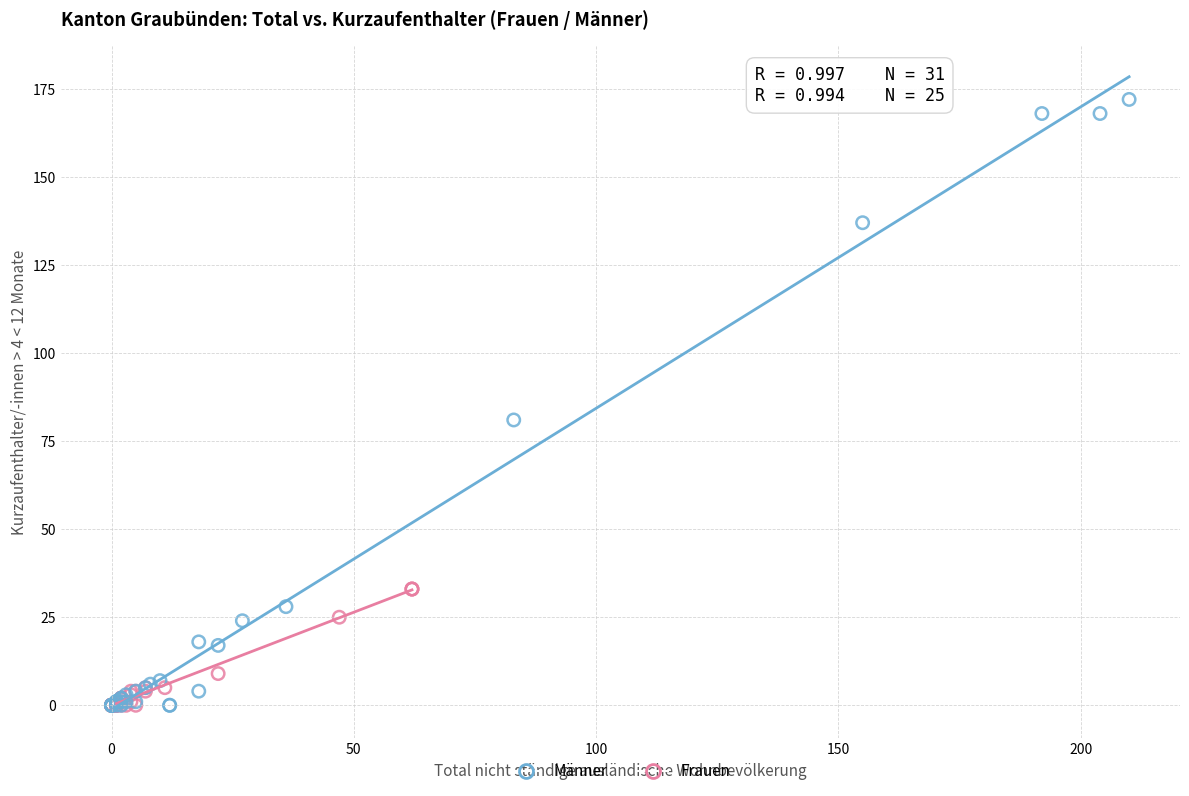

Which series has the widest spread of Y values?

Männer